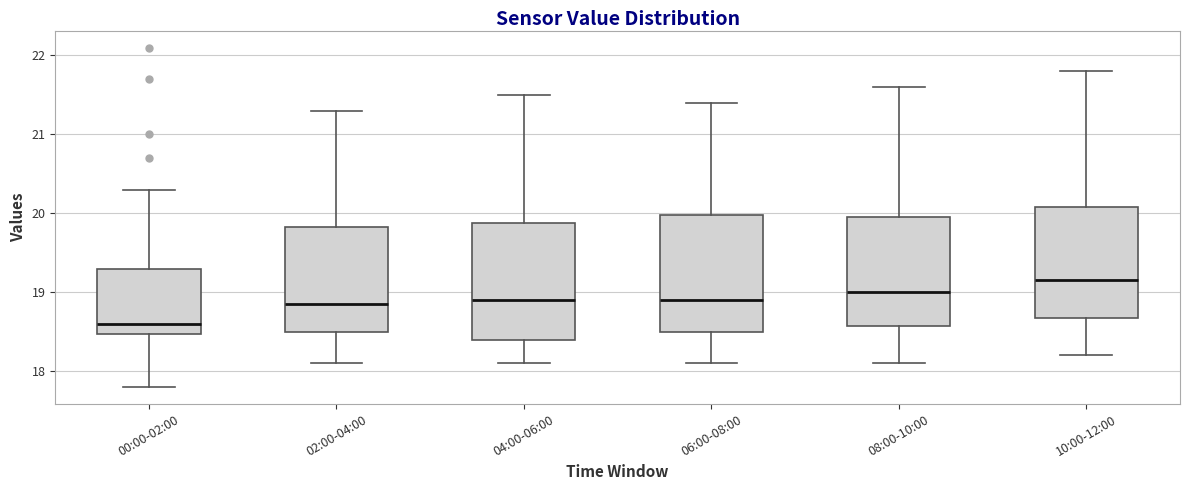

Where does the median line of the box for 06:00-08:00 sit on the y-axis? The values are not printed on the chart, so give them approximately, as read against the axis.

18.9